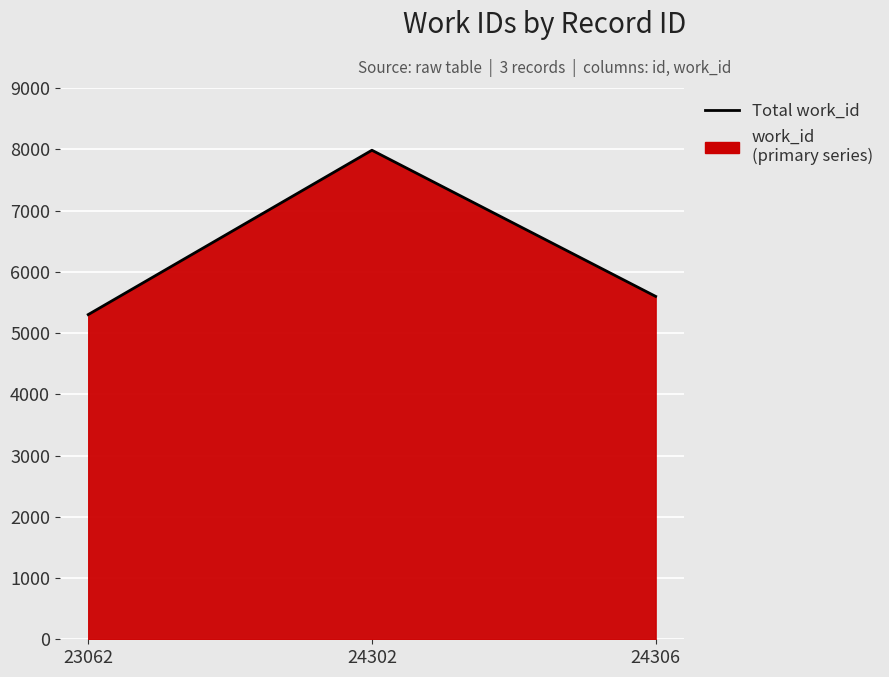

Reading left to right, extract all data points from this chart.

23062=5301	24302=7984	24306=5598